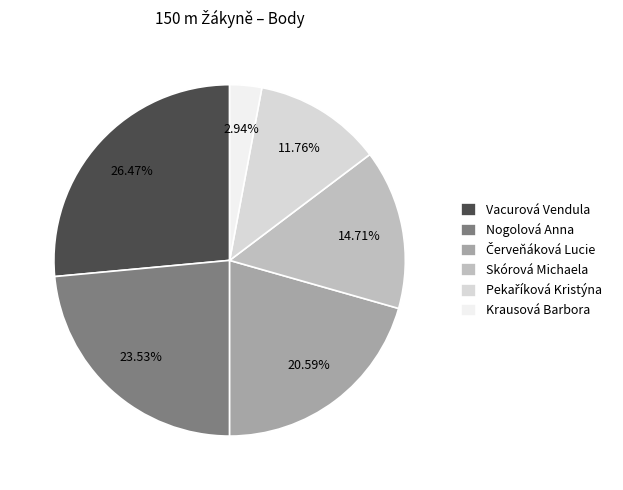

Is Skórová Michaela the majority of the pie?

No